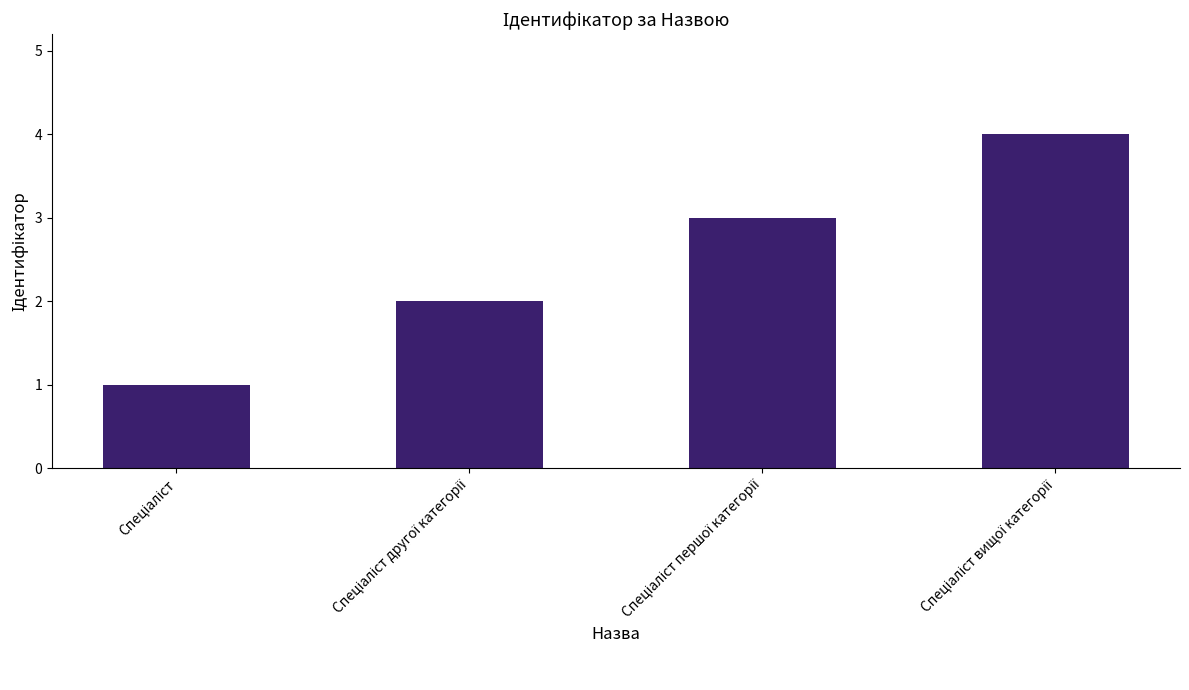

What is the difference between the maximum and minimum values?

3